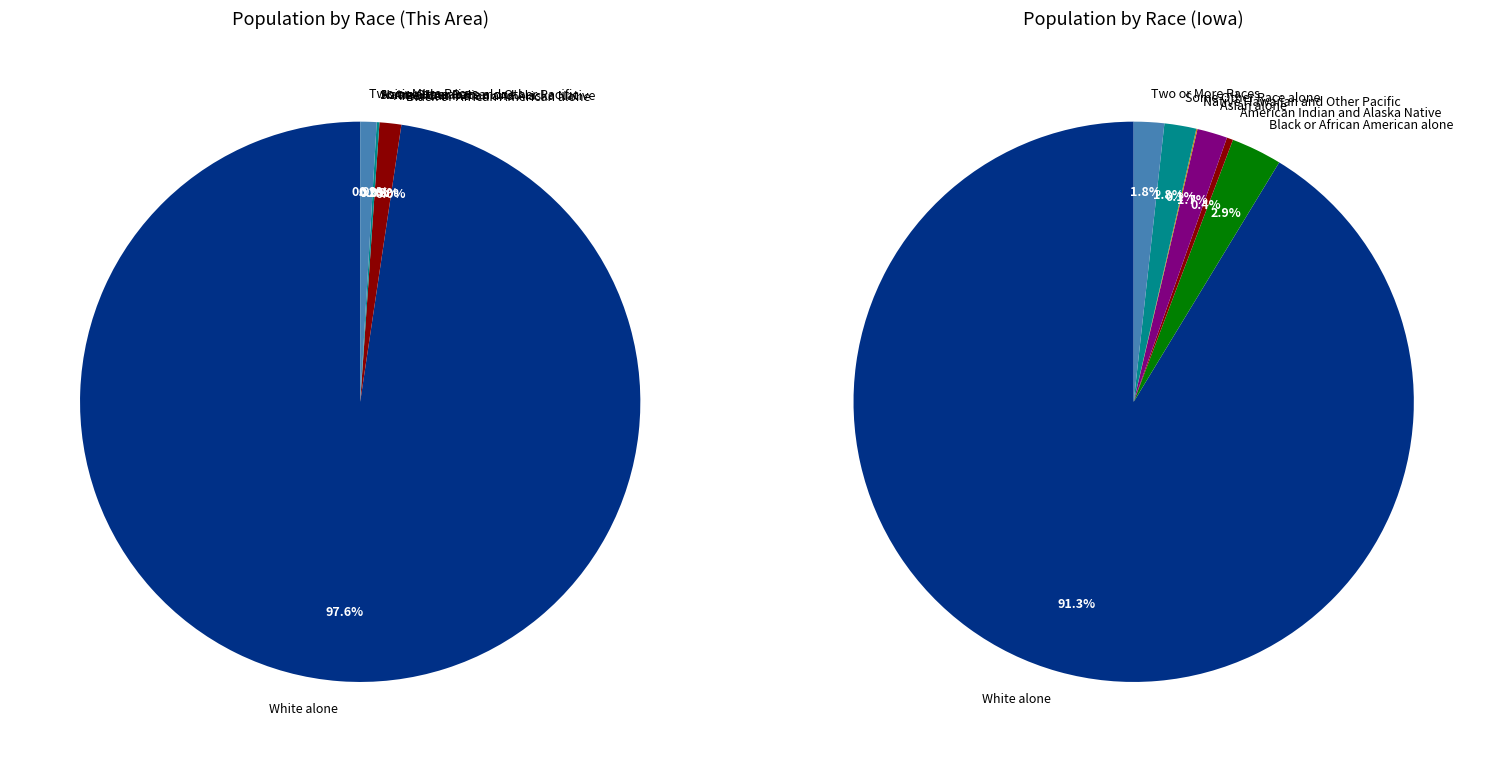

Between American Indian and Alaska Native and Two or More Races, which is larger?

American Indian and Alaska Native